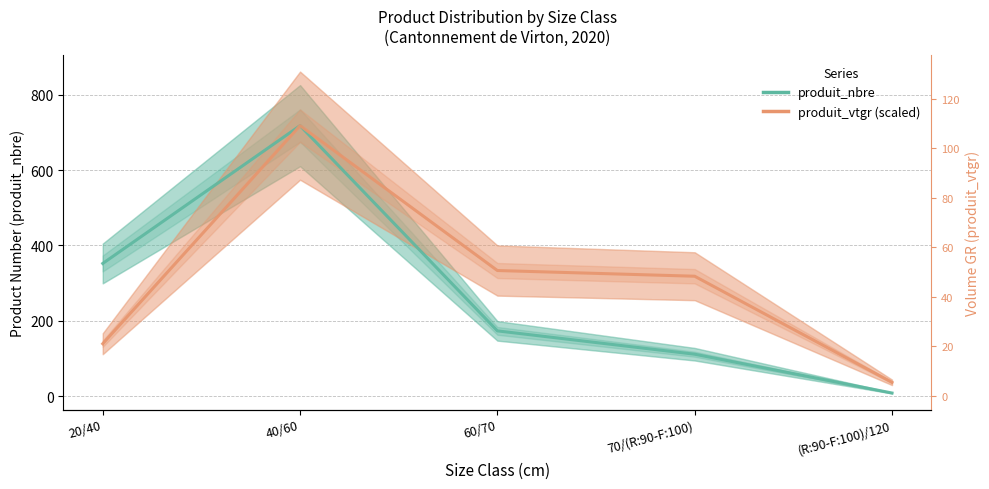

Rank the categories by produit_nbre value from highest to lowest.

40/60, 20/40, 60/70, 70/(R:90-F:100), (R:90-F:100)/120